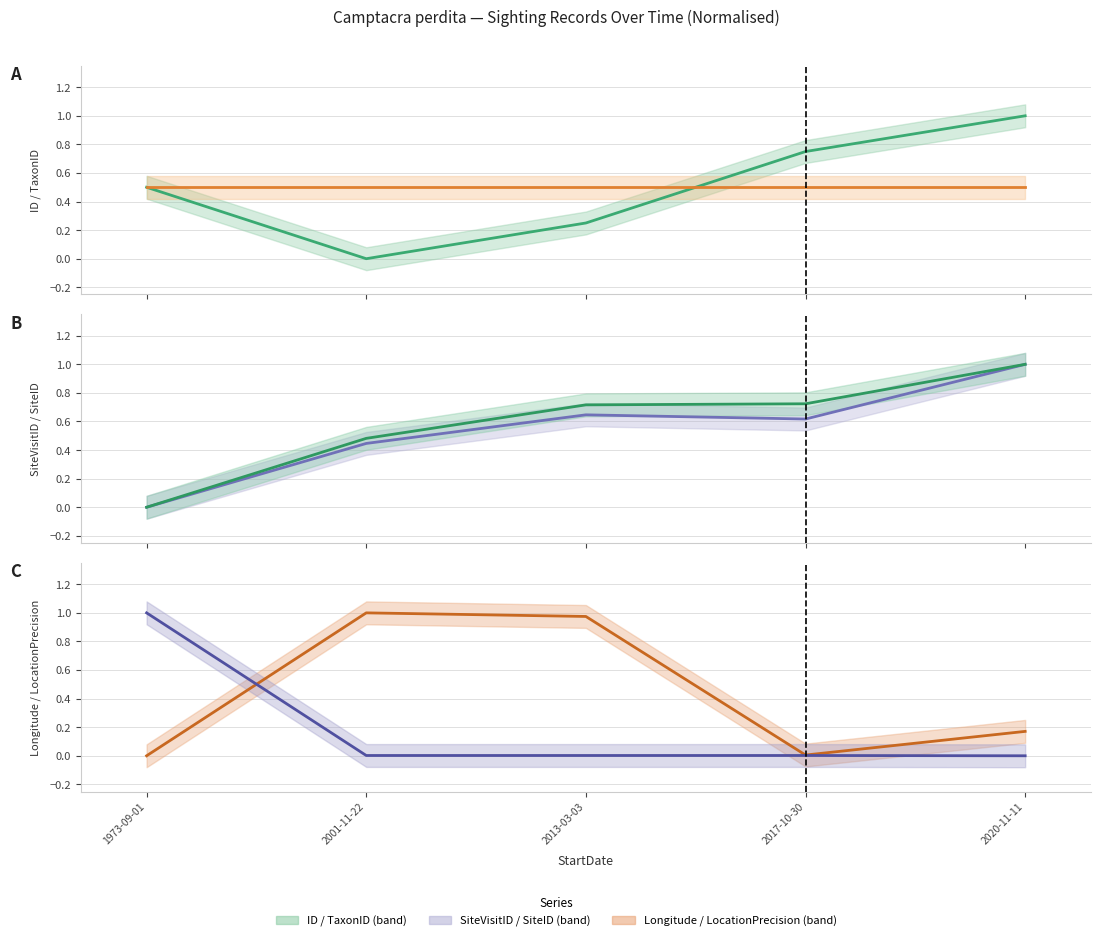

Reading left to right, transcribe all the data shown in this chart.

ID (mean): 1973-09-01=0.5	2001-11-22=0.0	2013-03-03=0.2	2017-10-30=0.8	2020-11-11=1.0
TaxonID (mean): 1973-09-01=0.5	2001-11-22=0.5	2013-03-03=0.5	2017-10-30=0.5	2020-11-11=0.5
SiteVisitID (mean): 1973-09-01=0.0	2001-11-22=0.4	2013-03-03=0.6	2017-10-30=0.6	2020-11-11=1.0
SiteID (mean): 1973-09-01=0.0	2001-11-22=0.5	2013-03-03=0.7	2017-10-30=0.7	2020-11-11=1.0
Longitude (mean): 1973-09-01=0.0	2001-11-22=1.0	2013-03-03=1.0	2017-10-30=0.0	2020-11-11=0.2
LocationPrecision (mean): 1973-09-01=1.0	2001-11-22=0.0	2013-03-03=0.0	2017-10-30=0.0	2020-11-11=0.0